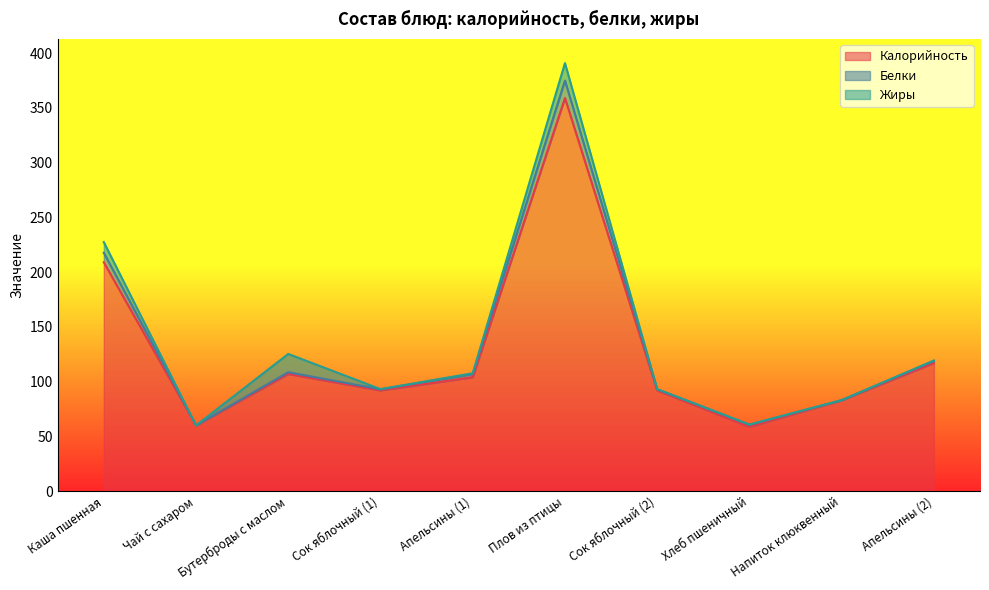

What is the highest value of the Калорийность series?

359.0